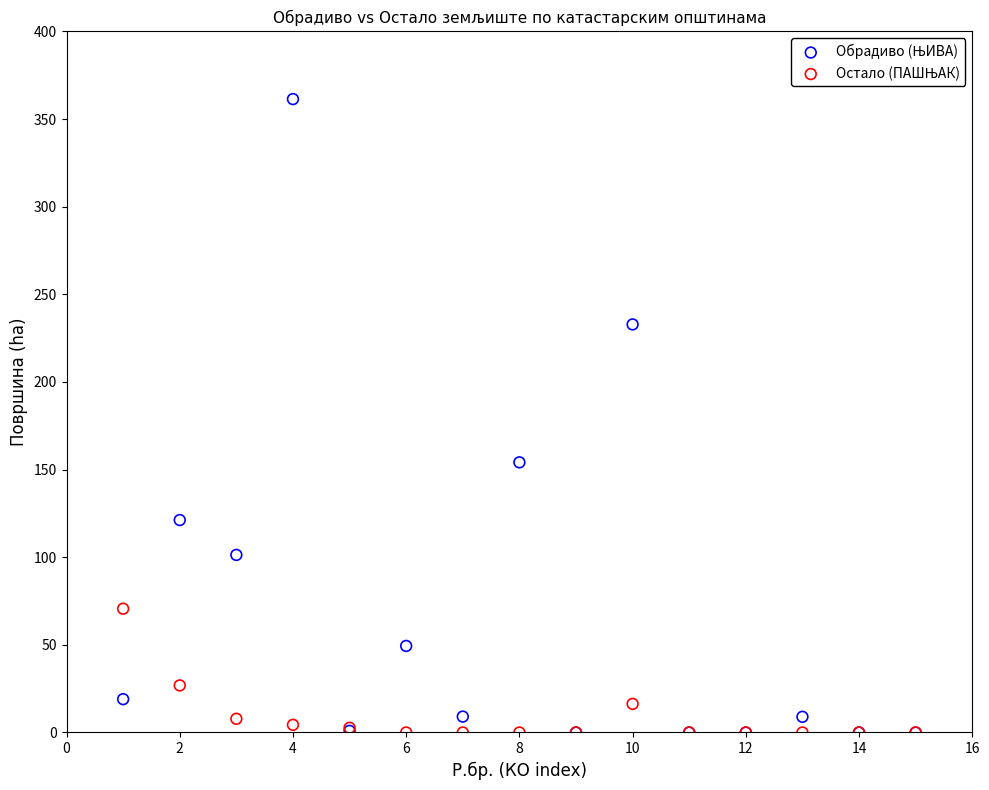

Across all series, what Y value is closest to 180?

154.2